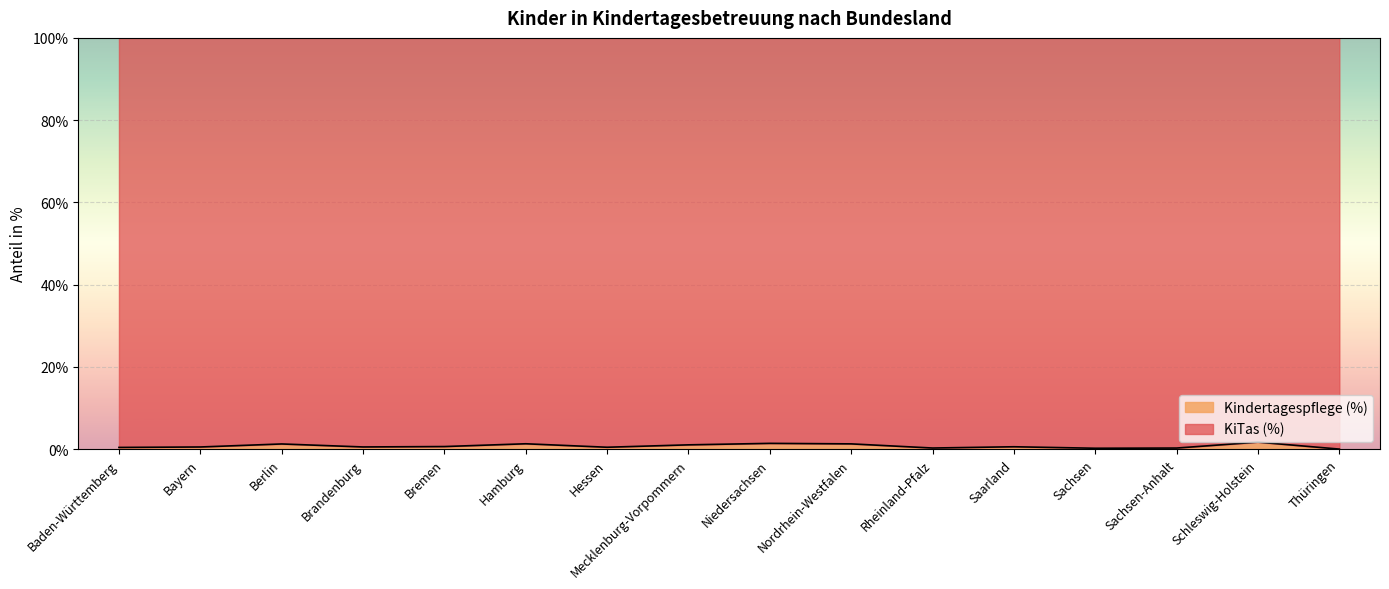

List the labels in order of value, largest first.

Schleswig-Holstein, Niedersachsen, Hamburg, Nordrhein-Westfalen, Berlin, Mecklenburg-Vorpommern, Bremen, Saarland, Brandenburg, Bayern, Hessen, Baden-Württemberg, Rheinland-Pfalz, Sachsen-Anhalt, Sachsen, Thüringen